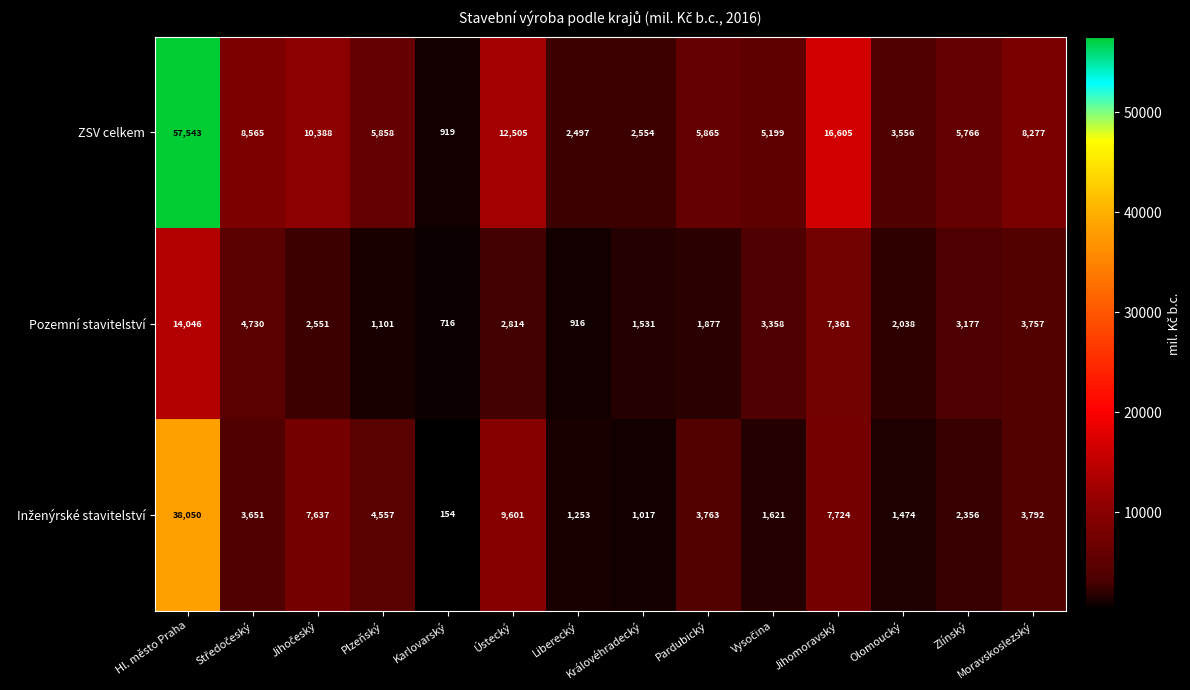

How many categories are shown in the chart?

14